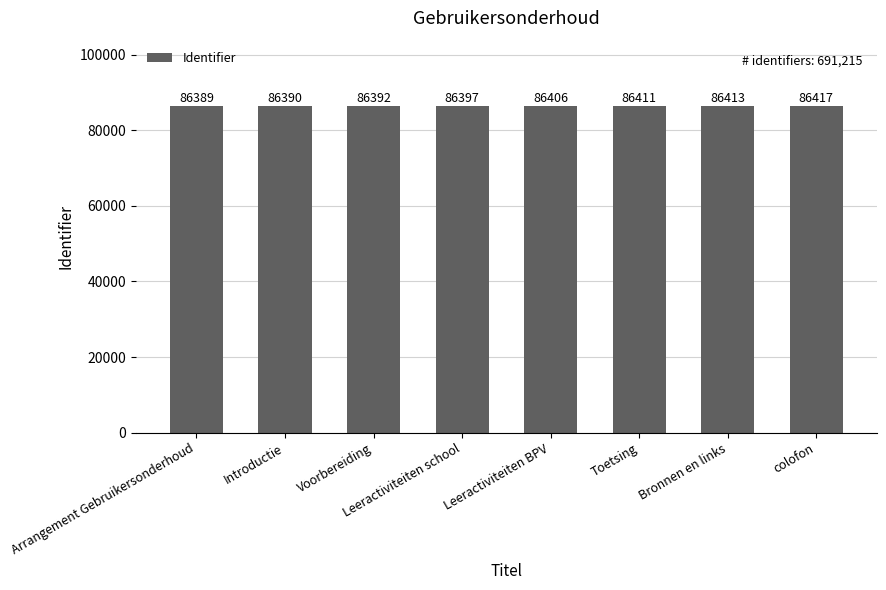

What is the ratio of the value at Arrangement Gebruikersonderhoud to the value at Leeractiviteiten BPV?

1.0